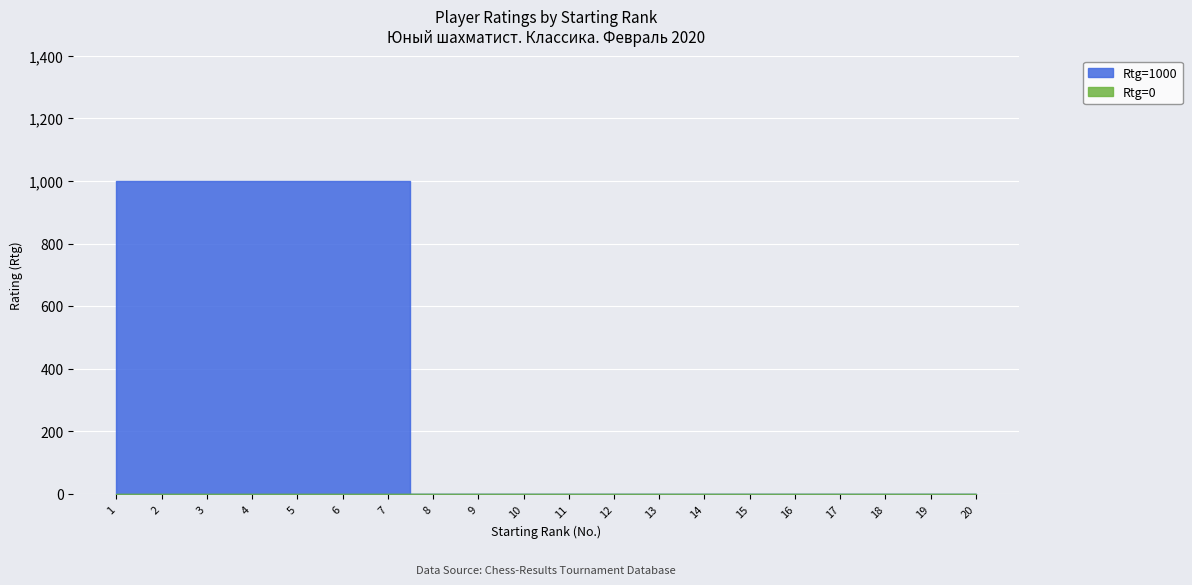

The value of Rtg=1000 at 15 is 620. True or false?

False